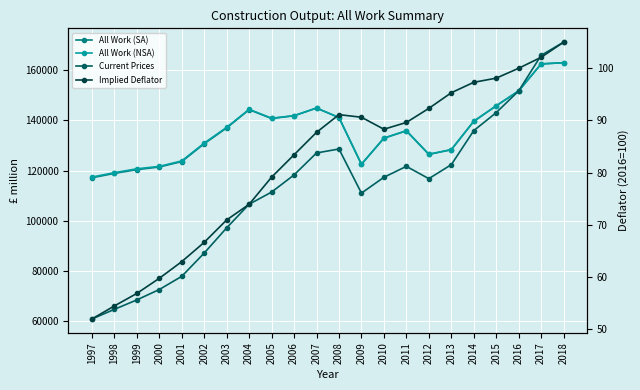

What is the total value across all series at 2012?

369996.3